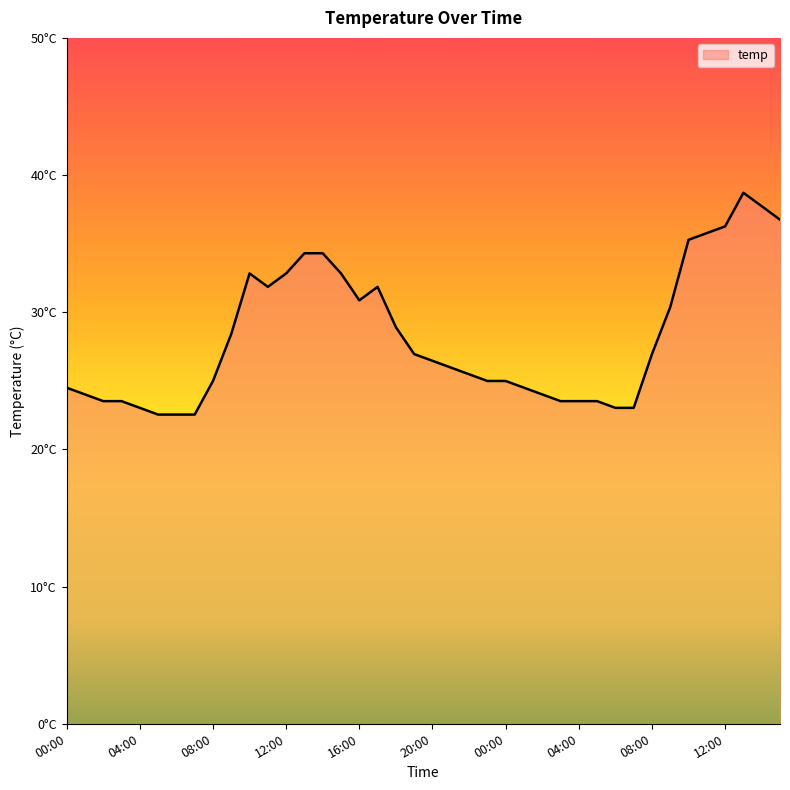

Does the chart display data point markers on the line(s)?

No